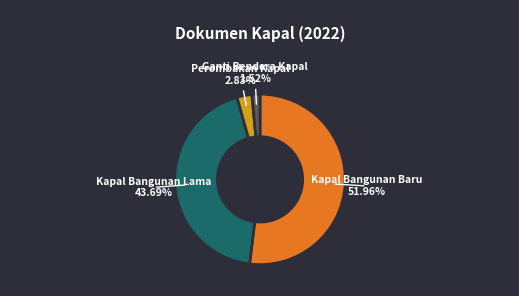

Approximately how many times larger is the value at Kapal Bangunan Baru compared to Ganti Bendera Kapal?

34.2